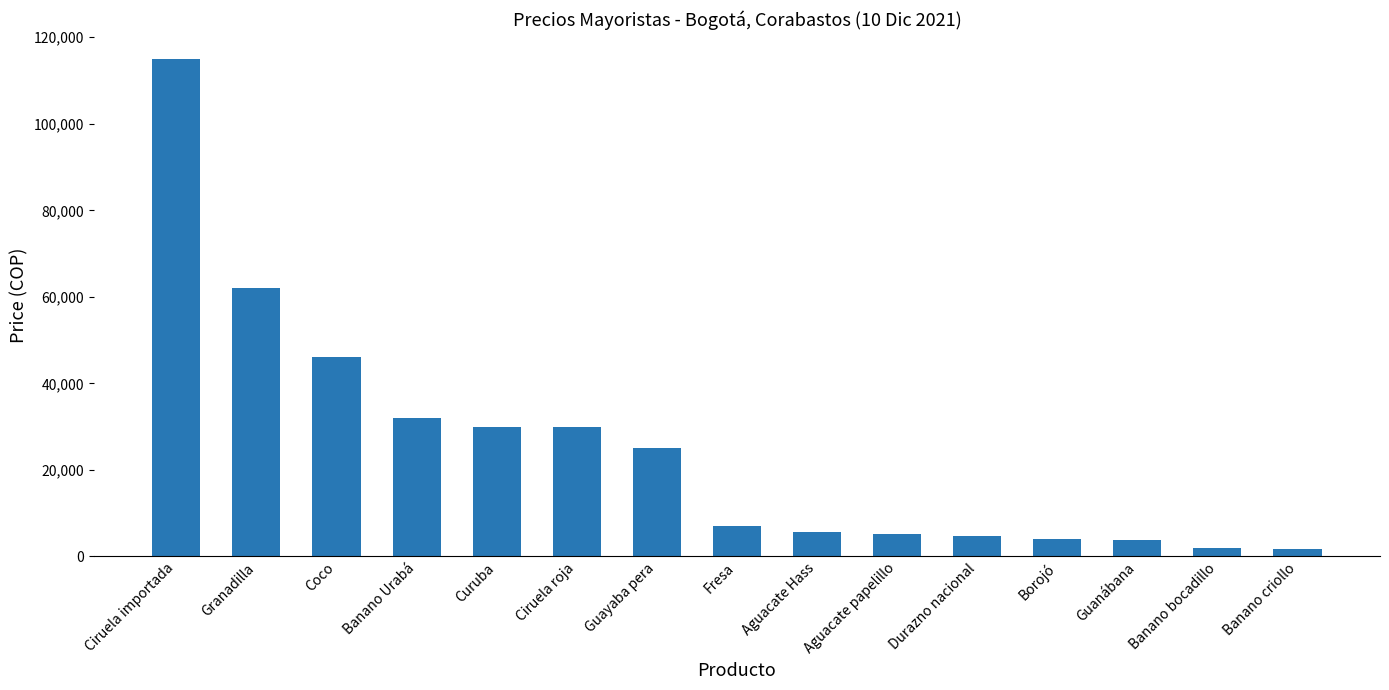

How many values are below 7000?

7